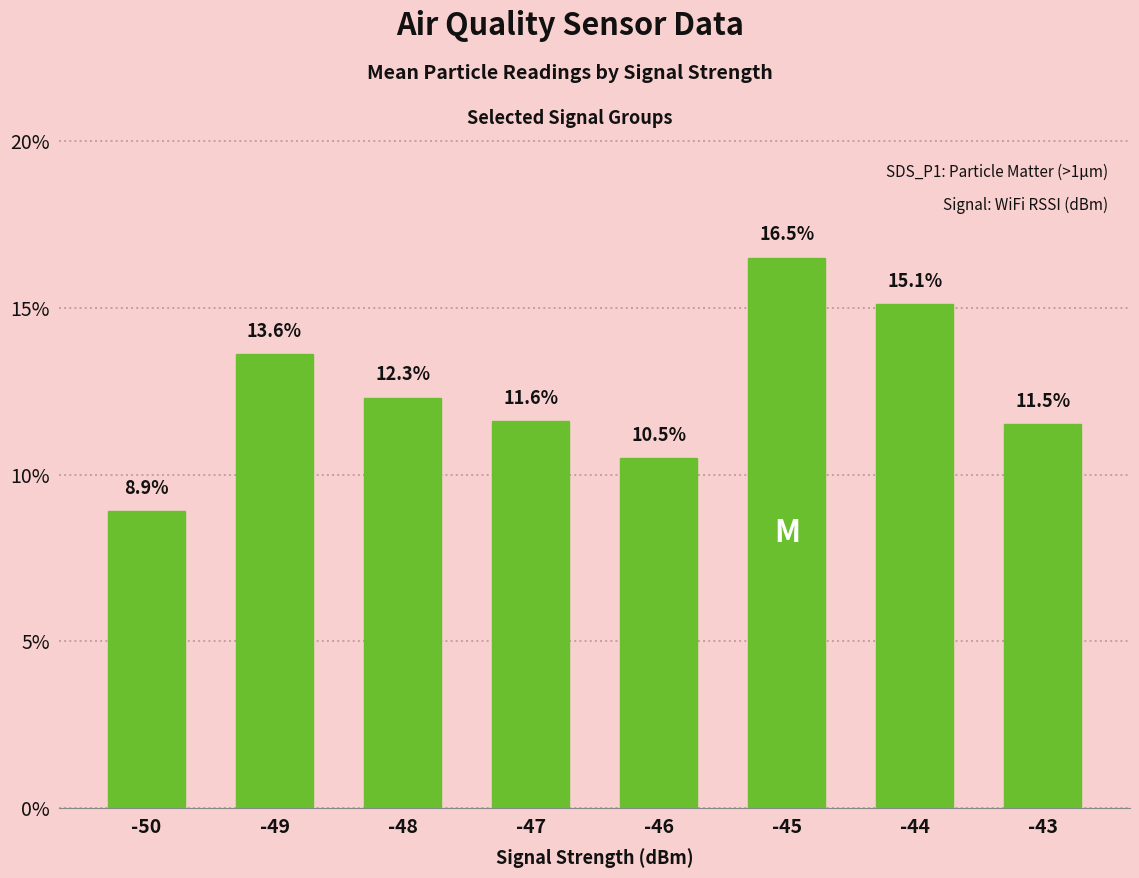

List the labels in order of value, largest first.

-45, -44, -49, -48, -47, -43, -46, -50